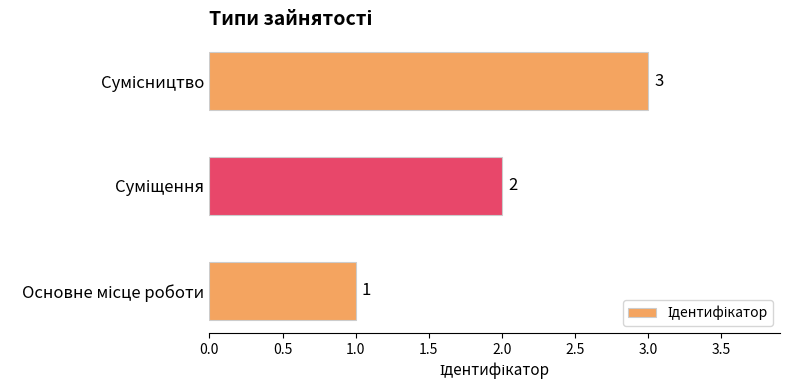

How many values are below 2?

1